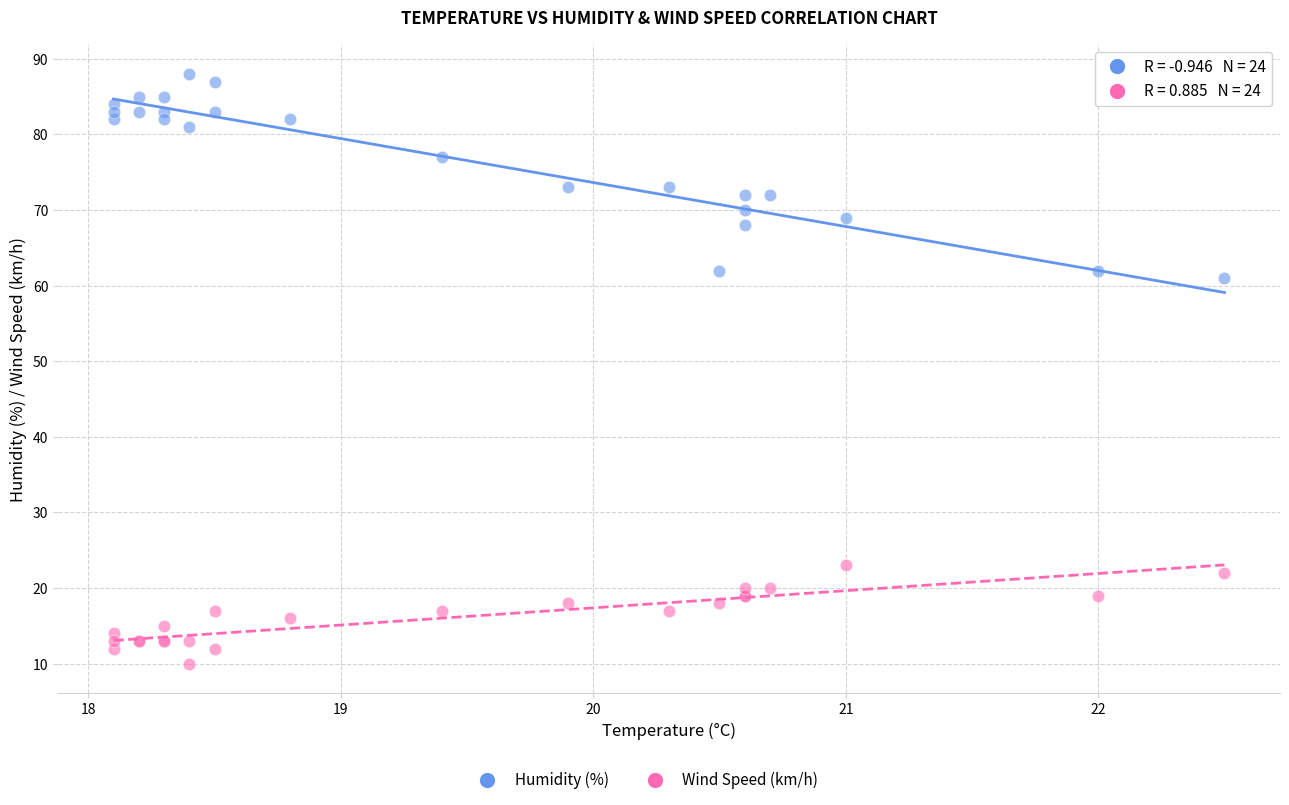

Which series has the widest spread of Y values?

Humidity (%)